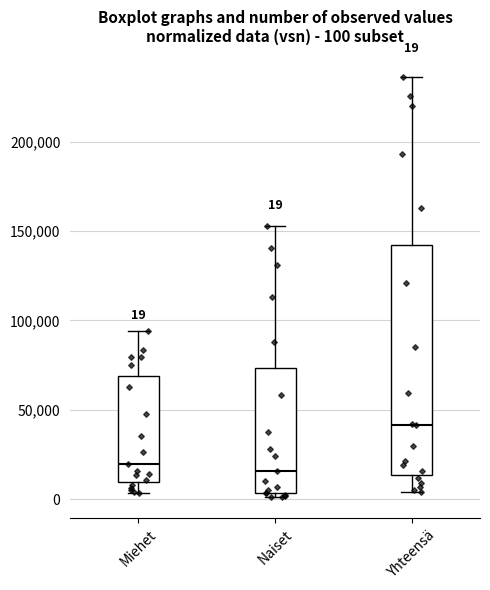

Which box has the highest median line?

Yhteensä